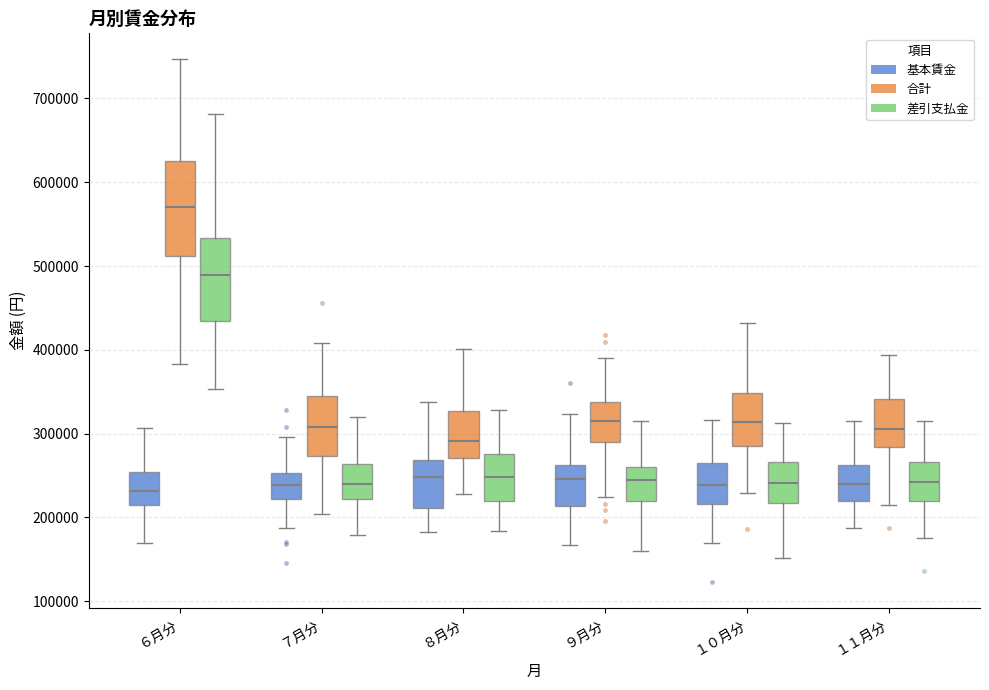

Reading left to right, transcribe this box plot: for each box, give where its median line is, the range the box spans, and where its two whiskers end, as read against the y-axis. The values are not printed on the chart, so give them approximately, as read against the axis.

６月分 (基本賃金): median 230000, box 220000 to 250000, whiskers 170000 to 310000
６月分 (合計): median 570000, box 510000 to 630000, whiskers 380000 to 750000
６月分 (差引支払金): median 490000, box 430000 to 530000, whiskers 350000 to 680000
７月分 (基本賃金): median 240000, box 220000 to 250000, whiskers 190000 to 300000
７月分 (合計): median 310000, box 270000 to 340000, whiskers 200000 to 410000
７月分 (差引支払金): median 240000, box 220000 to 260000, whiskers 180000 to 320000
８月分 (基本賃金): median 250000, box 210000 to 270000, whiskers 180000 to 340000
８月分 (合計): median 290000, box 270000 to 330000, whiskers 230000 to 400000
８月分 (差引支払金): median 250000, box 220000 to 280000, whiskers 180000 to 330000
９月分 (基本賃金): median 250000, box 210000 to 260000, whiskers 170000 to 320000
９月分 (合計): median 320000, box 290000 to 340000, whiskers 220000 to 390000
９月分 (差引支払金): median 250000, box 220000 to 260000, whiskers 160000 to 320000
１０月分 (基本賃金): median 240000, box 220000 to 260000, whiskers 170000 to 320000
１０月分 (合計): median 310000, box 290000 to 350000, whiskers 230000 to 430000
１０月分 (差引支払金): median 240000, box 220000 to 270000, whiskers 150000 to 310000
１１月分 (基本賃金): median 240000, box 220000 to 260000, whiskers 190000 to 320000
１１月分 (合計): median 310000, box 280000 to 340000, whiskers 210000 to 390000
１１月分 (差引支払金): median 240000, box 220000 to 270000, whiskers 180000 to 310000